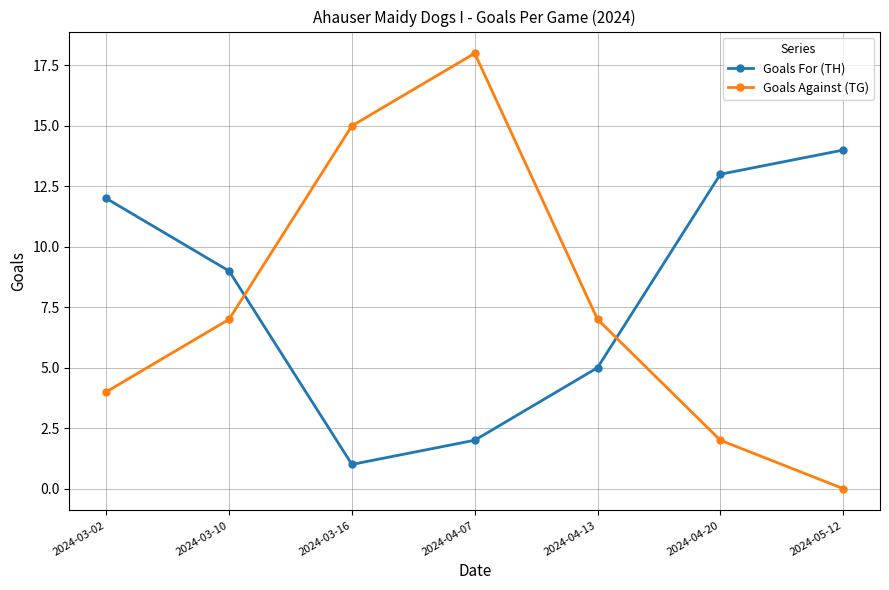

What value does the Goals Against (TG) series have at 2024-04-13?

7